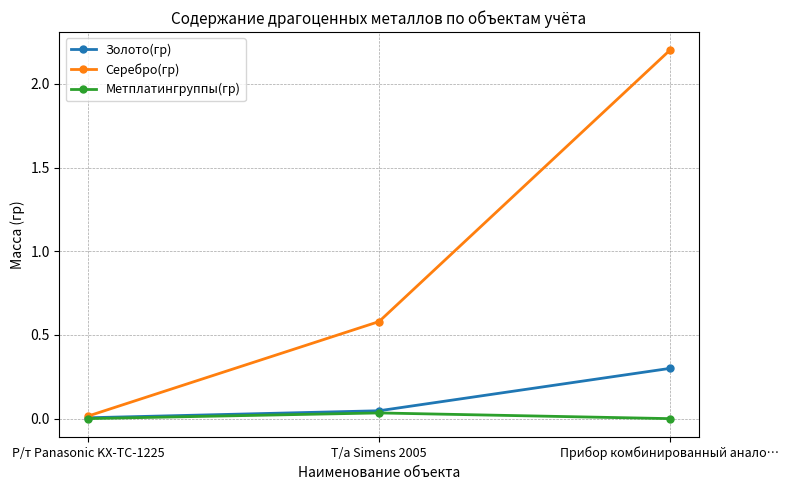

What position from the right is Прибор комбинированный анало…?

1